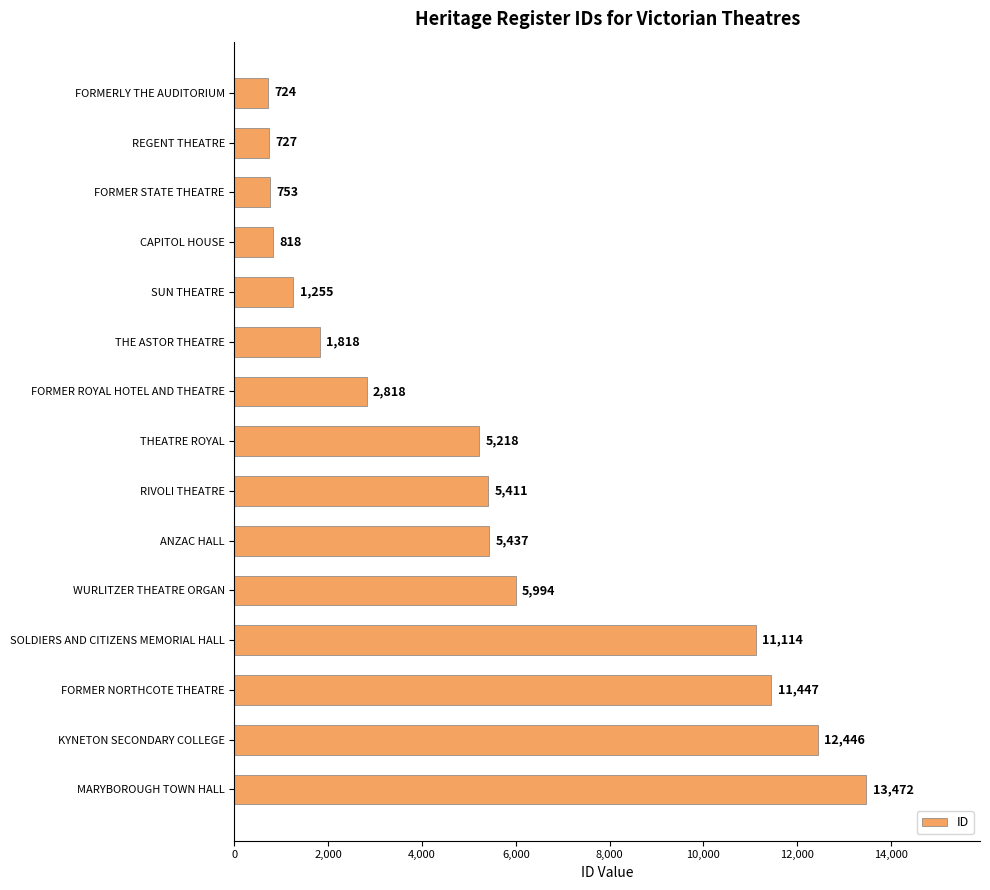

What is the sum of the values at THE ASTOR THEATRE and ANZAC HALL?

7255